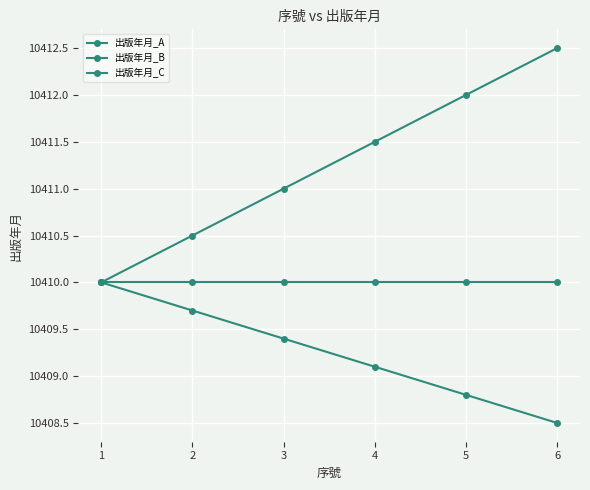

True or false: 出版年月_A and 出版年月_C intersect in this chart.

False